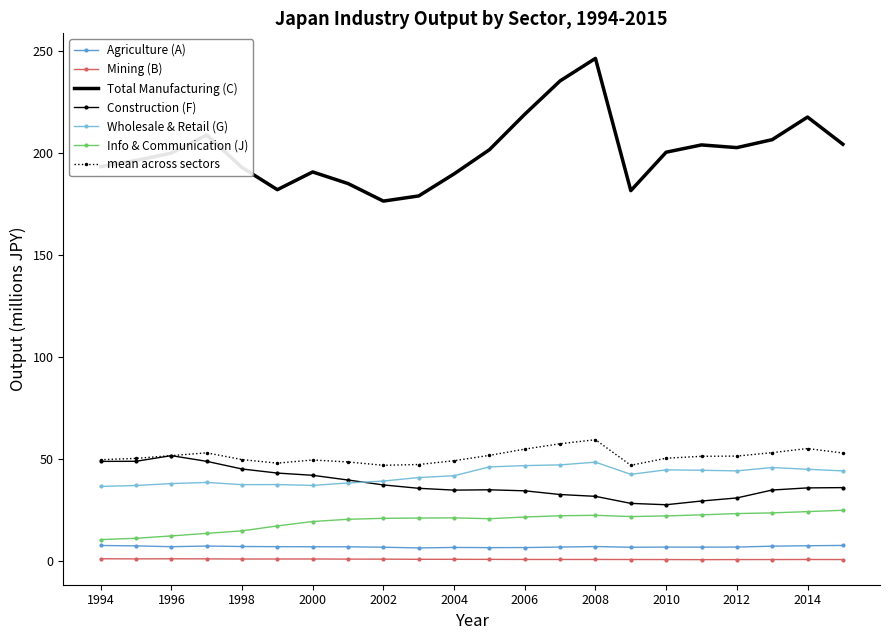

Which series has the largest total across all categories?

Total Manufacturing (C)